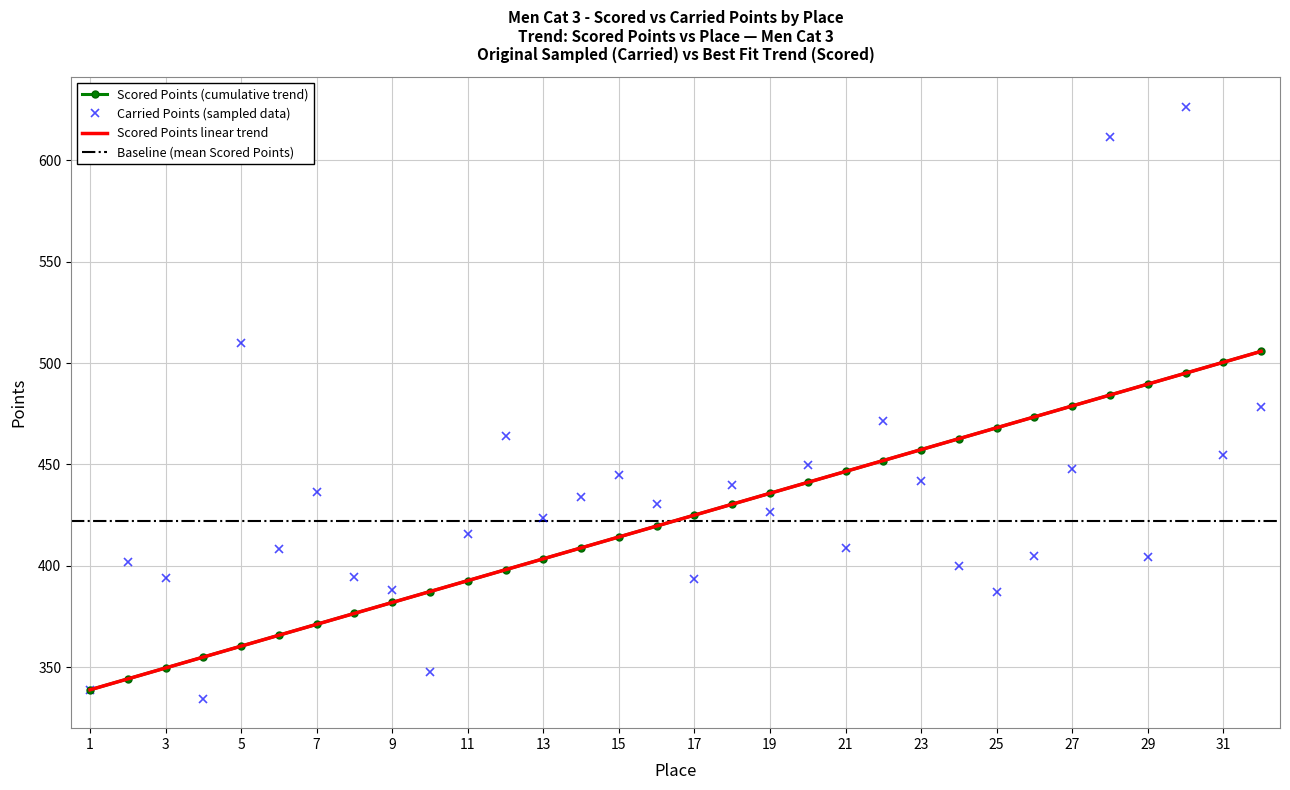

At which category is the sum across all series the highest?

30